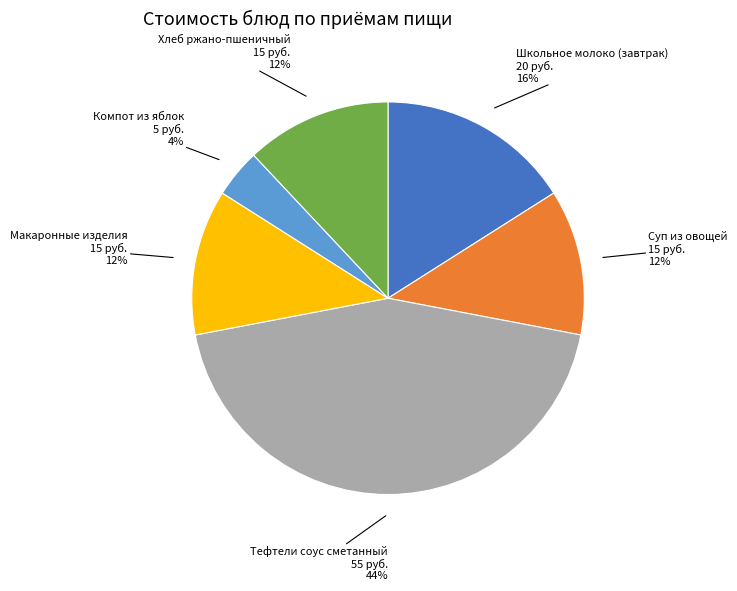

To the nearest percent, what percentage of the pie is Компот из яблок?

4%